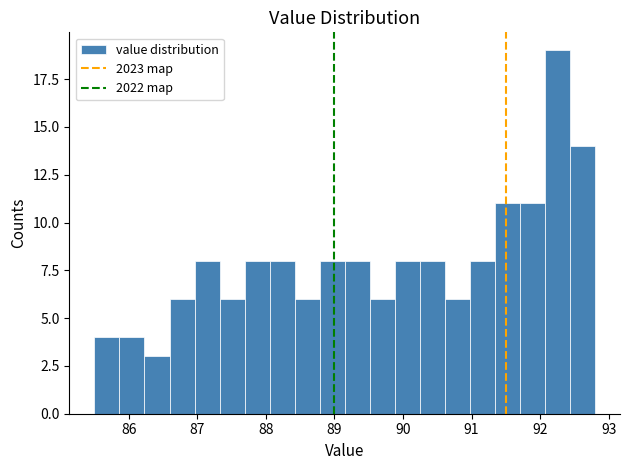

Around what value on the x-axis is the tallest bar? Give the approximate position of its centre, as read against the axis.

92.3